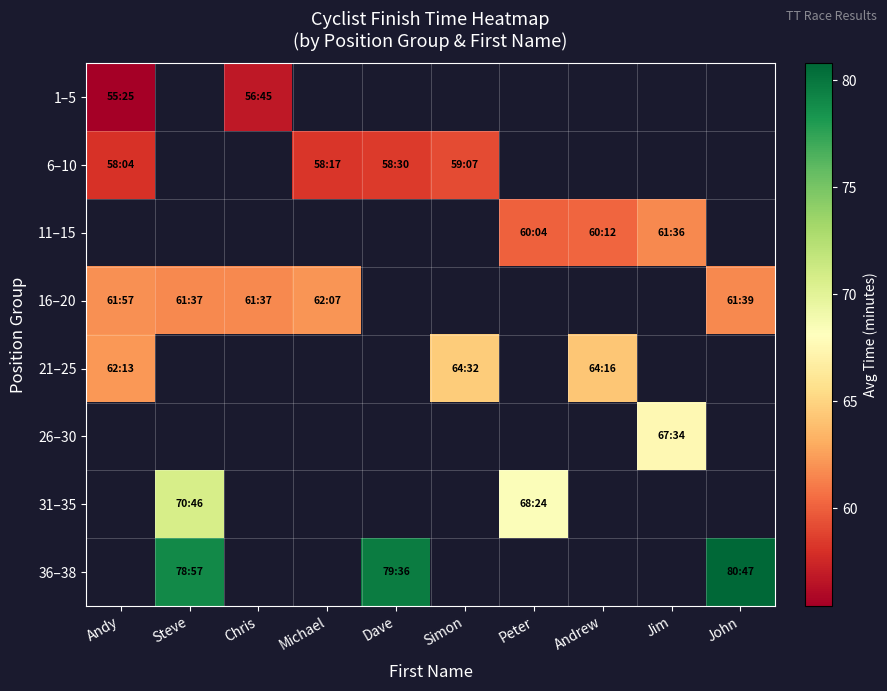

At how many categories does at least one series exceed 68?

4